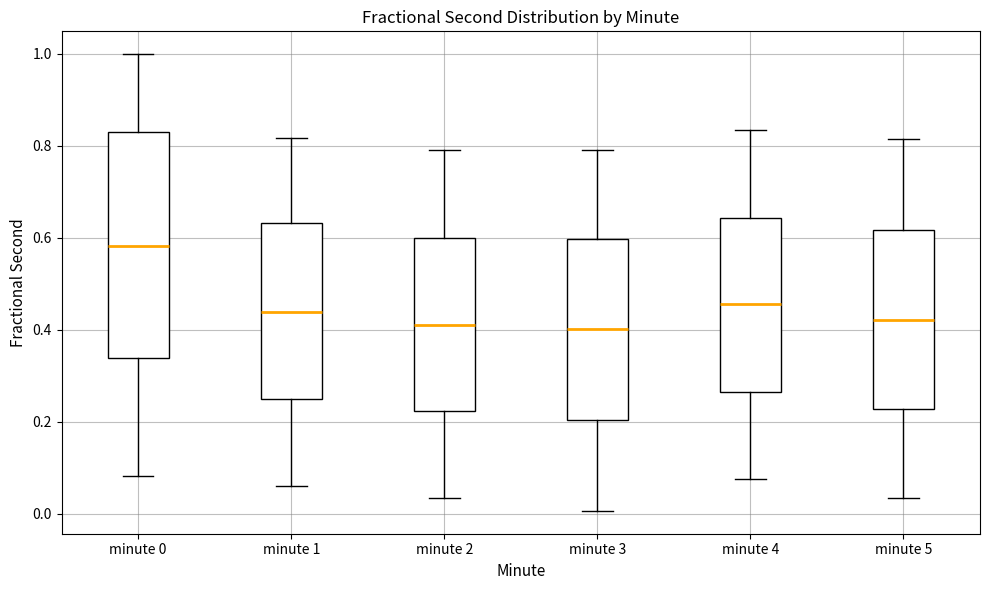

Reading left to right, transcribe this box plot: for each box, give where its median line is, the range the box spans, and where its two whiskers end, as read against the y-axis. The values are not printed on the chart, so give them approximately, as read against the axis.

minute 0: median 0.58, box 0.34 to 0.82, whiskers 0.08 to 1.00
minute 1: median 0.44, box 0.24 to 0.64, whiskers 0.06 to 0.82
minute 2: median 0.42, box 0.22 to 0.60, whiskers 0.04 to 0.80
minute 3: median 0.40, box 0.20 to 0.60, whiskers 0.00 to 0.80
minute 4: median 0.46, box 0.26 to 0.64, whiskers 0.08 to 0.84
minute 5: median 0.42, box 0.22 to 0.62, whiskers 0.04 to 0.82